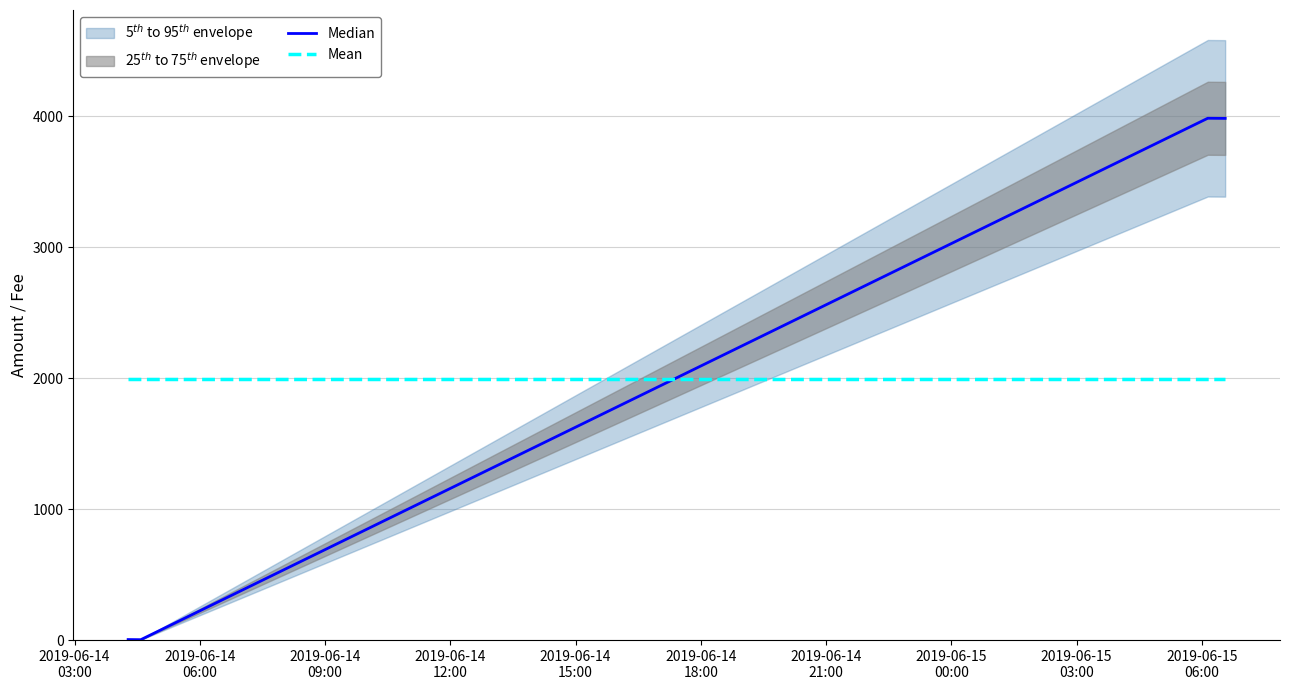

True or false: Median and Mean intersect in this chart.

True